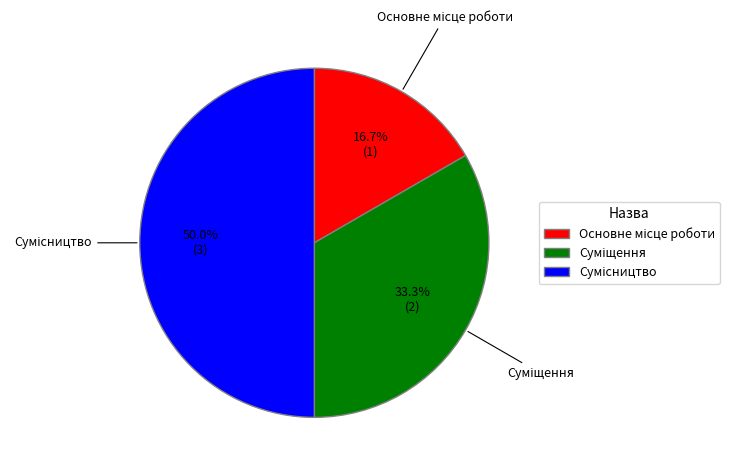

What is the smallest slice in the pie chart?

Основне місце роботи